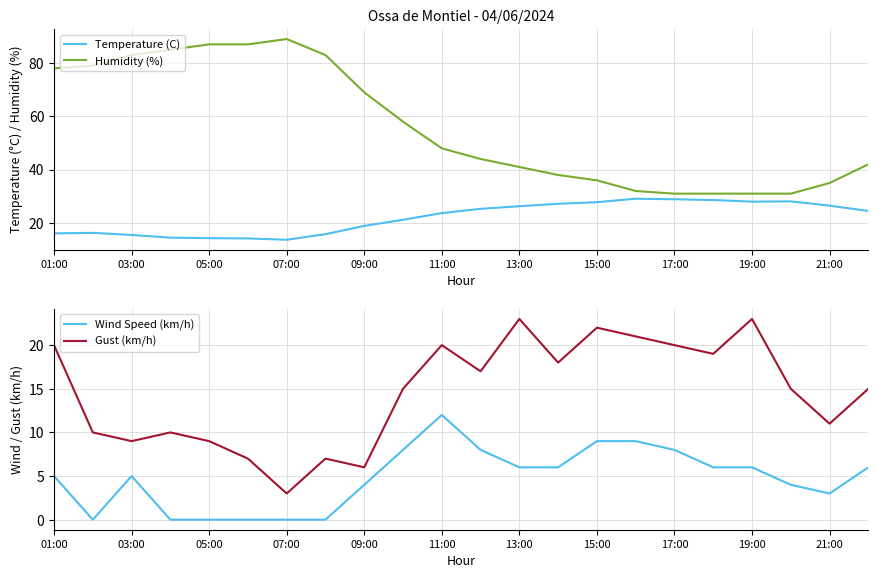

What are all the series names shown in the legend?

Temperature (C), Humidity (%), Wind Speed (km/h), Gust (km/h)